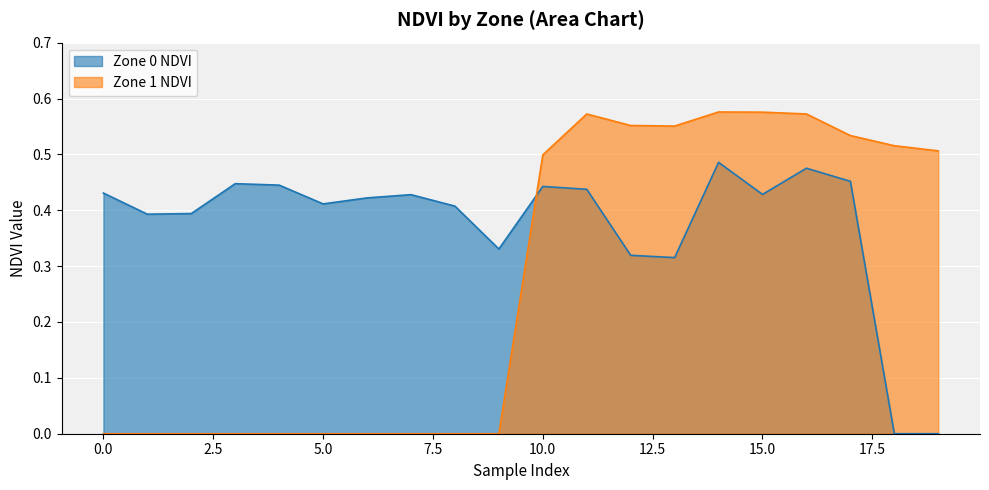

True or false: Zone 0 NDVI and Zone 1 NDVI intersect in this chart.

True